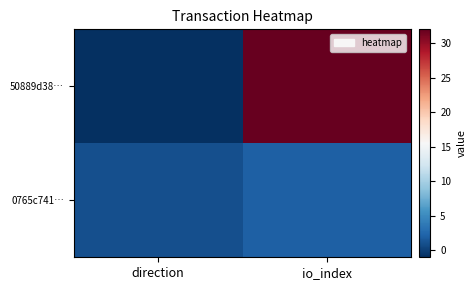

How many series are shown in this chart?

2